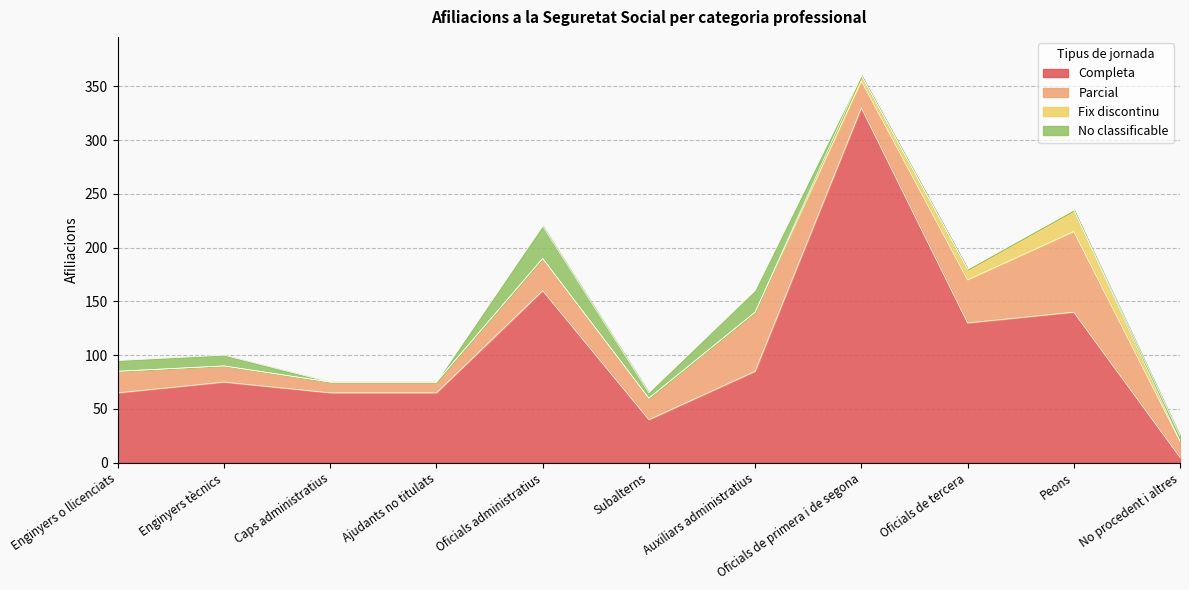

Between which two adjacent categories do No classificable and Fix discontinu first intersect?

Auxiliars administratius and Oficials de primera i de segona